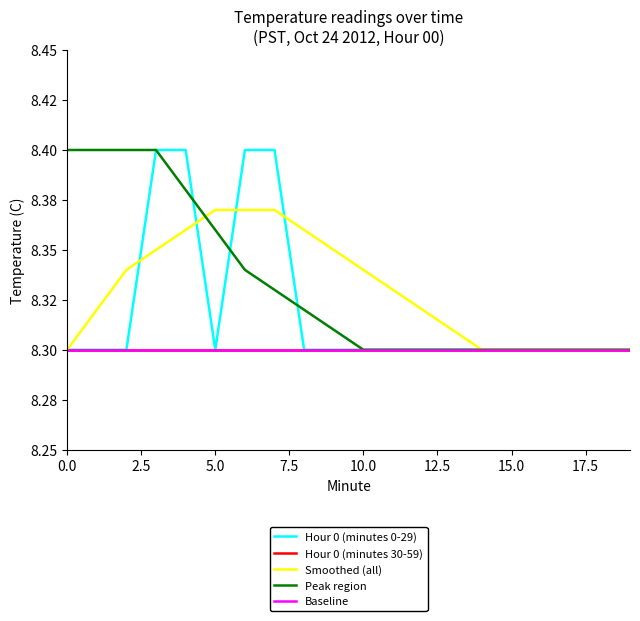

True or false: Hour 0 (minutes 0-29) and Hour 0 (minutes 30-59) cross at least once.

False